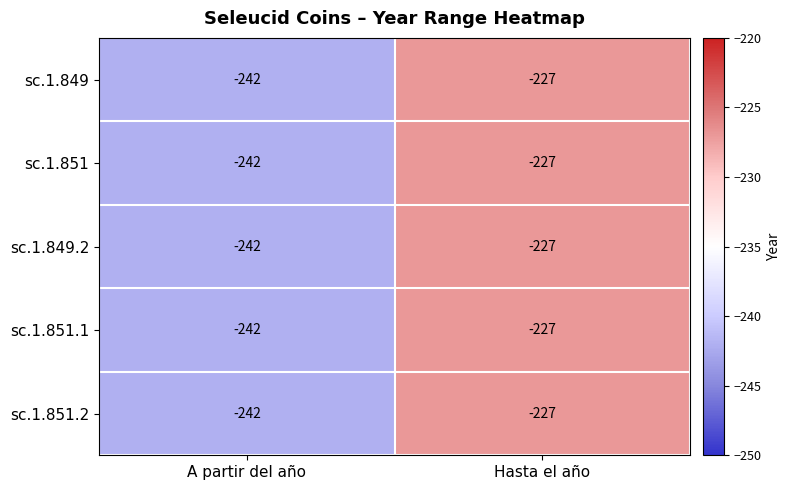

Rank the categories by sc.1.851 value from highest to lowest.

Hasta el año, A partir del año